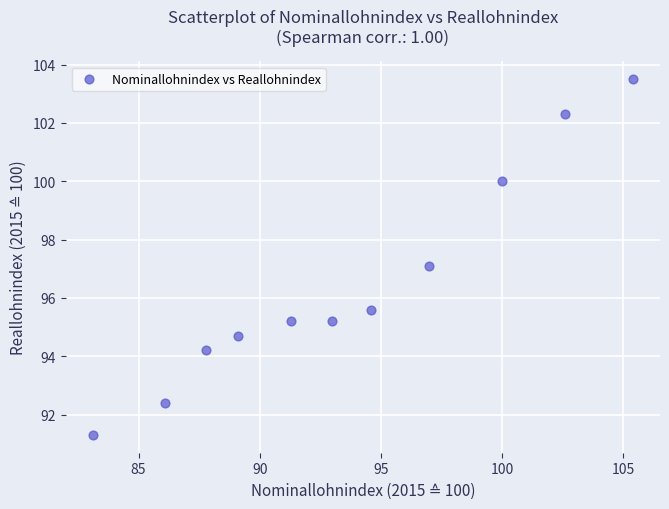

What is the range of X values (max minus min)?

22.3